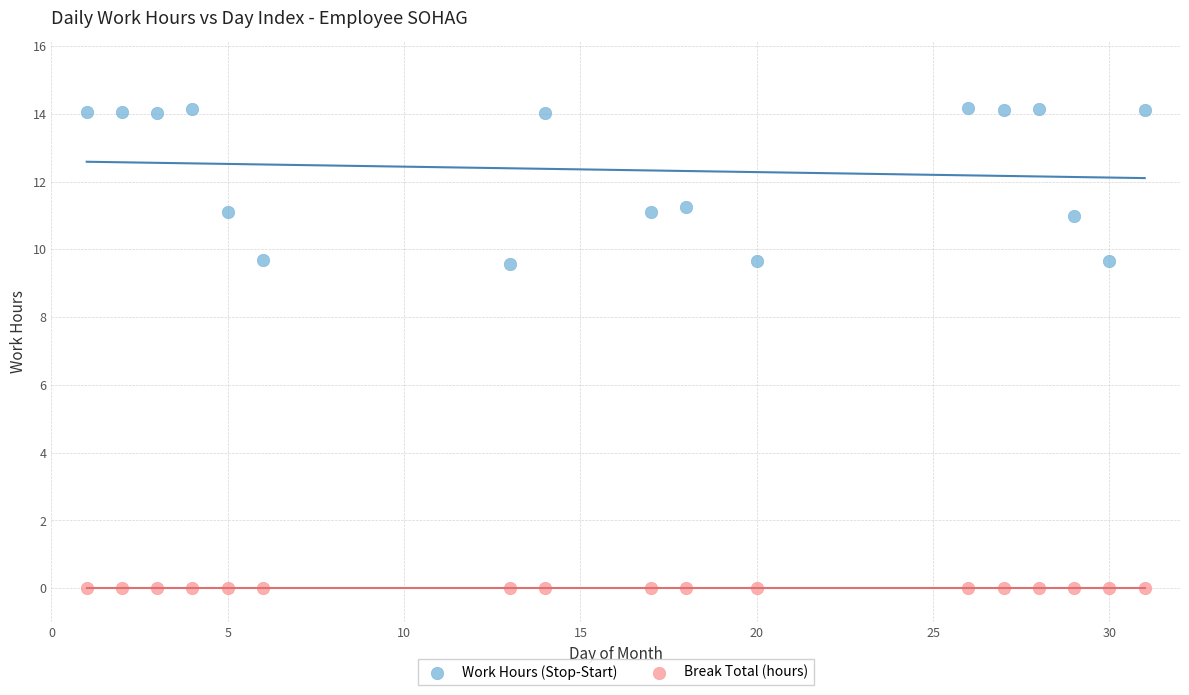

Which series reaches the maximum Y coordinate?

Work Hours (Stop-Start)